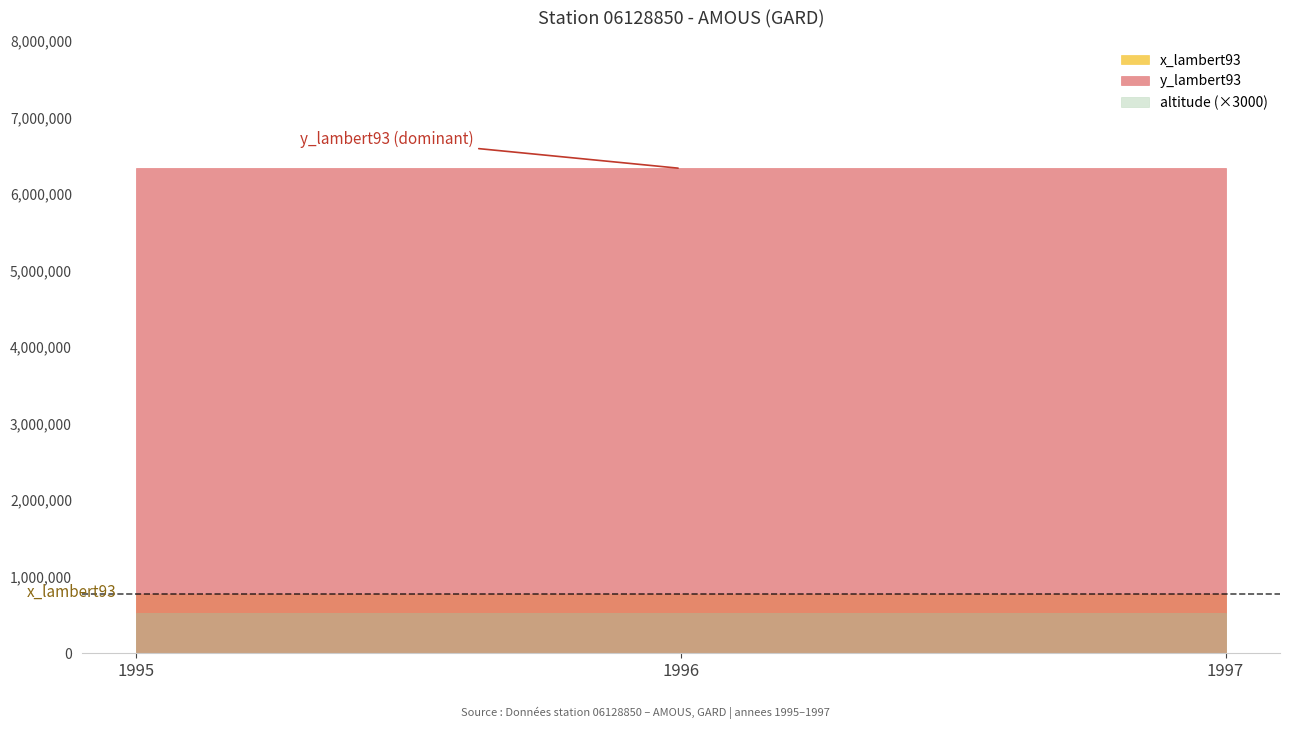

True or false: x_lambert93 has a value of 1305238 at 1997.

False